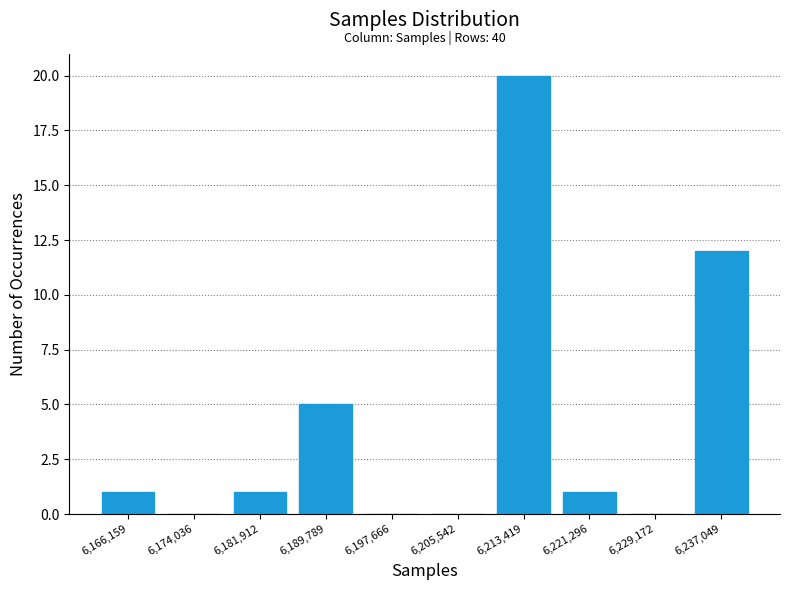

Which range on the x-axis has the tallest bar?

6209000 to 6217000